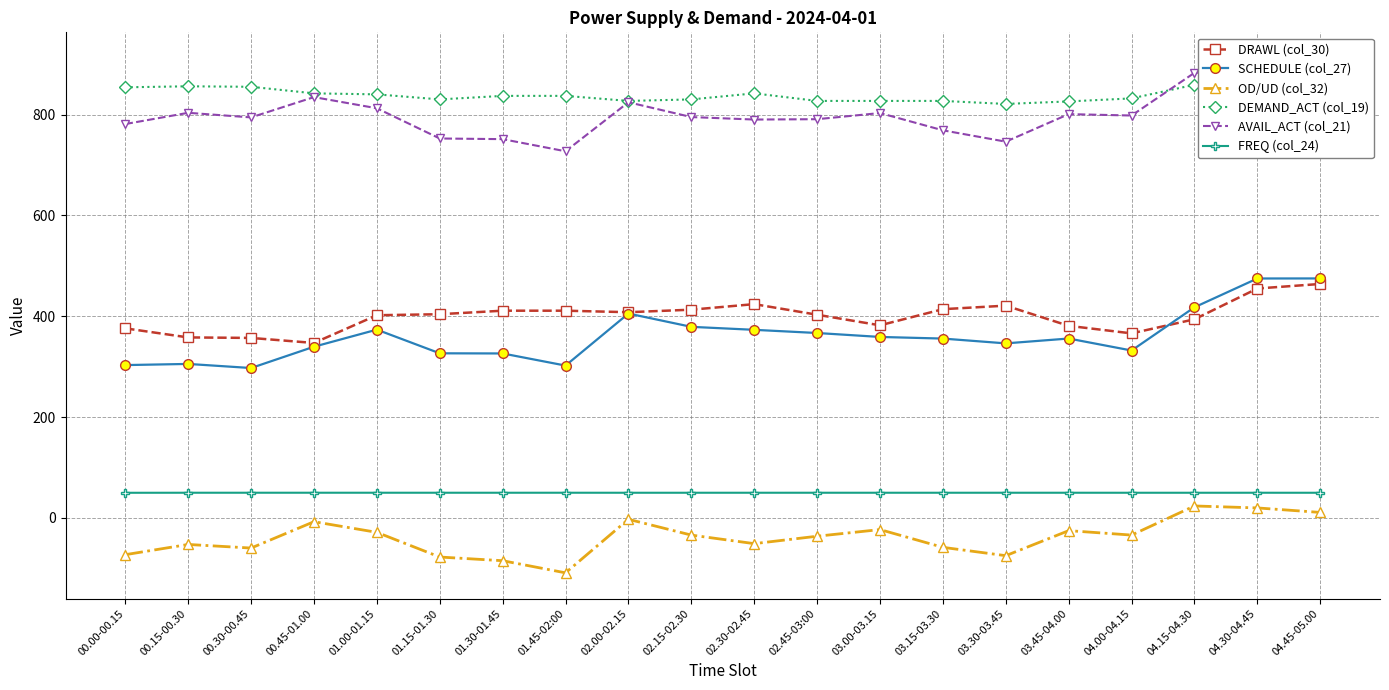

Reading right to left, what are all the values shown in this chart?

DRAWL (col_30): 464.0	455.0	394.0	366.0	381.0	421.0	414.0	382.0	403.0	424.0	413.0	408.0	411.0	411.0	404.0	402.0	347.0	357.0	358.0	376.0
SCHEDULE (col_27): 475.0	474.9	417.8	332.0	355.8	346.2	355.7	358.9	366.8	373.1	379.0	405.3	302.1	326.2	326.5	373.4	339.6	297.3	305.4	303.1
OD/UD (col_32): 11.0	19.9	23.8	-34.0	-25.2	-74.8	-58.3	-23.1	-36.2	-50.9	-34.0	-2.7	-108.9	-84.8	-77.5	-28.6	-7.4	-59.7	-52.6	-72.9
DEMAND_ACT (col_19): 900.0	868.0	859.0	832.0	826.0	821.0	827.0	827.0	827.0	842.0	830.0	827.0	837.0	837.0	830.0	840.0	842.0	855.0	856.0	854.0
AVAIL_ACT (col_21): 912.0	887.9	882.8	798.0	800.8	746.2	768.7	802.9	790.8	790.1	795.0	824.3	727.1	751.2	752.5	812.4	834.6	794.3	803.4	781.1
FREQ (col_24): 50.0	50.0	50.0	50.0	50.0	50.0	50.0	50.0	50.0	50.0	50.0	50.0	50.0	50.0	50.0	50.0	50.0	50.0	50.0	49.9